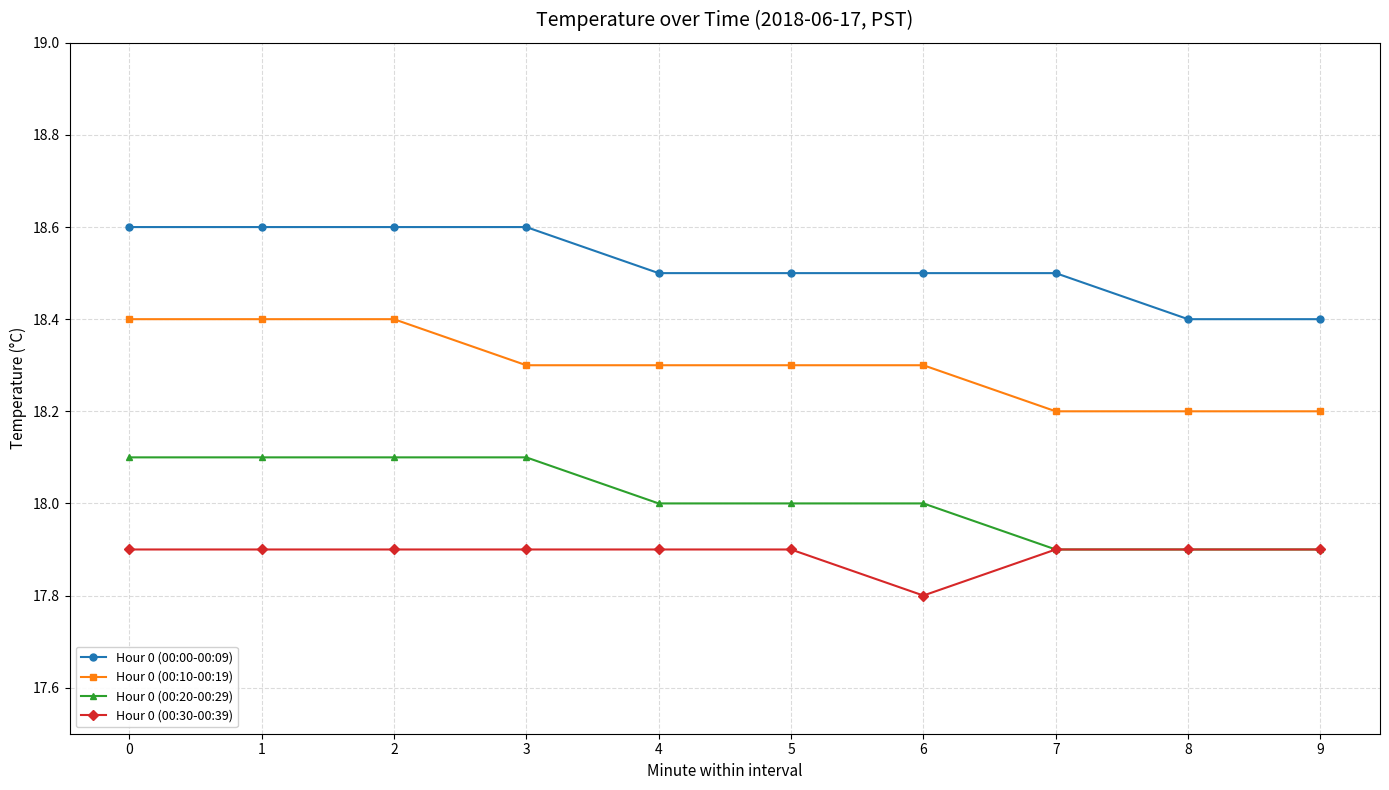

The value of Hour 0 (00:10-00:19) at 5 is 30.6. True or false?

False